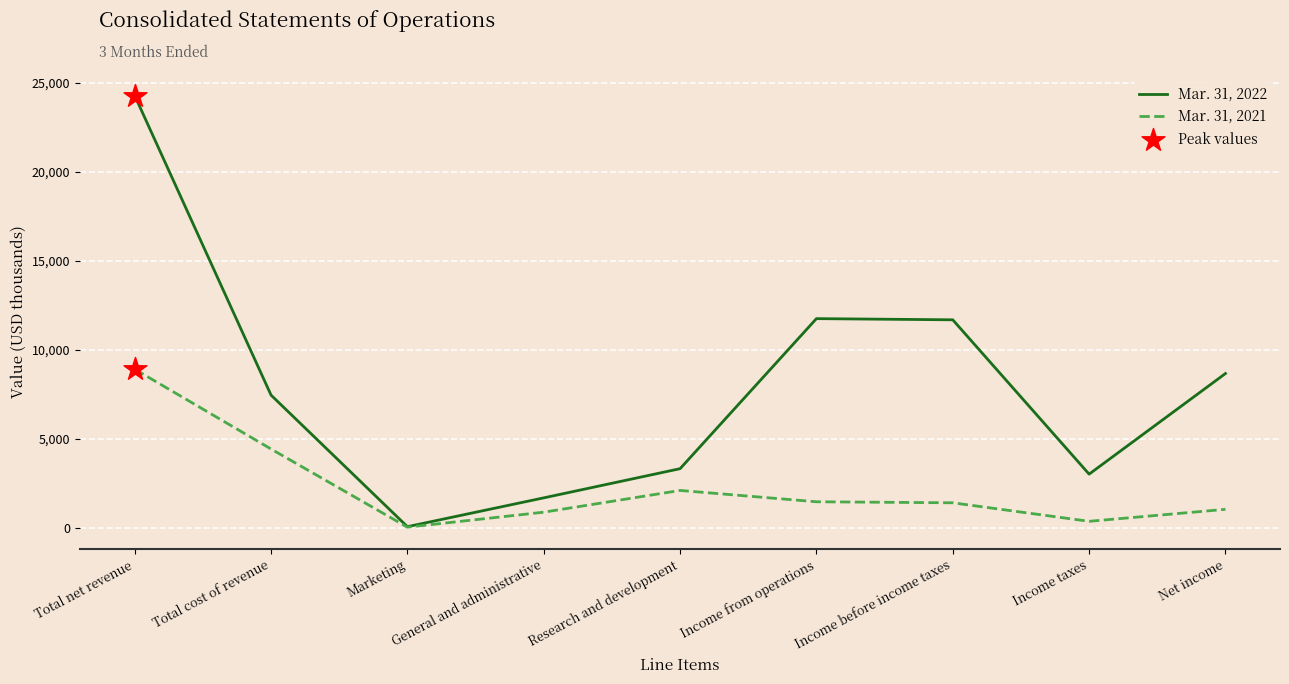

Which series has the widest spread of values?

Mar. 31, 2022